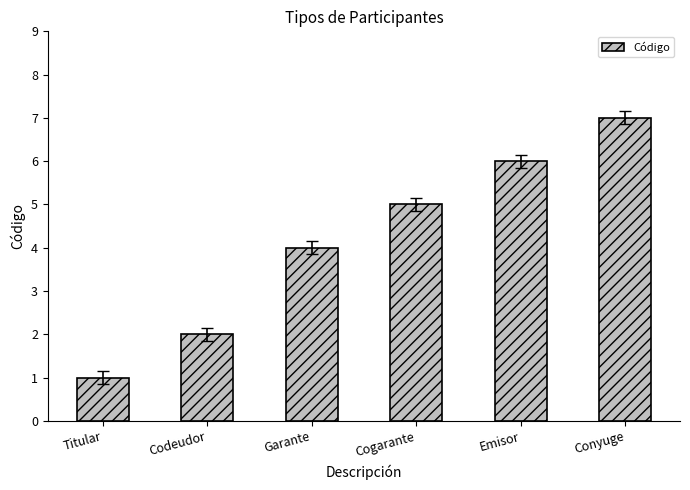

Approximately how many times larger is the value at Conyuge compared to Titular?

7.0